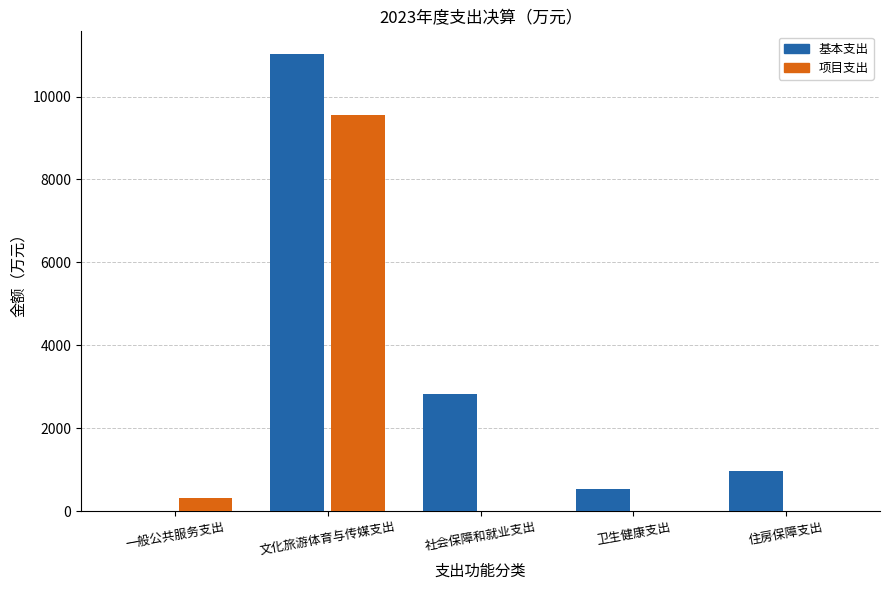

How many groups of bars are there?

5